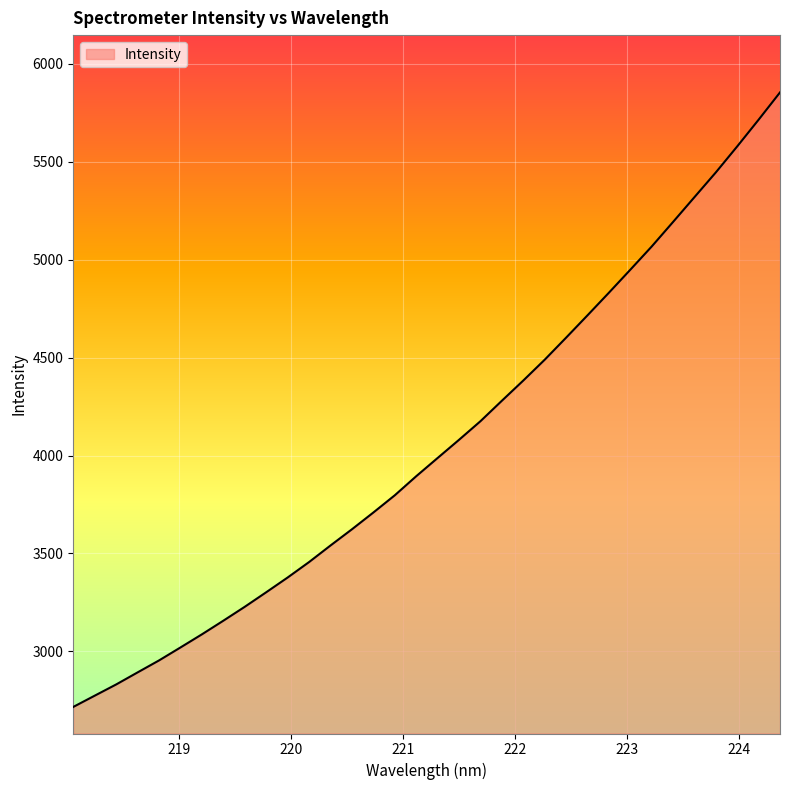

What is the smallest value displayed?

2716.0